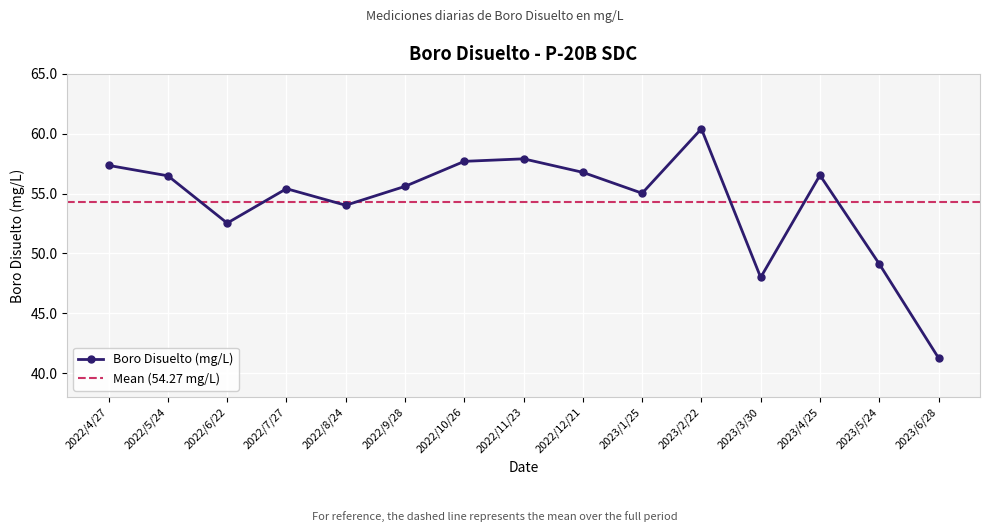

At which label is the value closest to 50?

2023/5/24